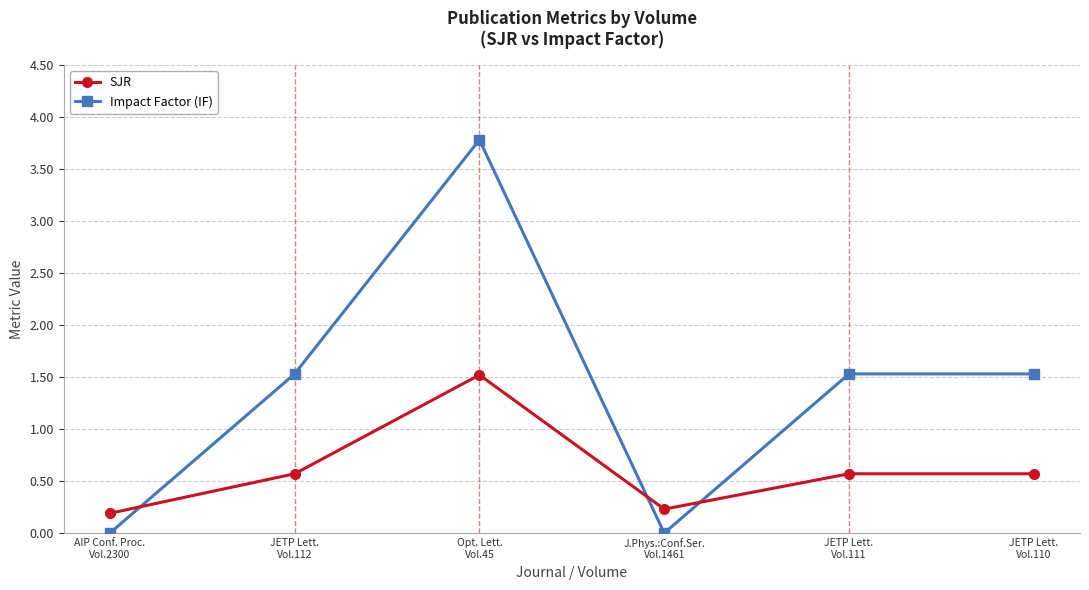

How many interior local valleys does the SJR series have?

1